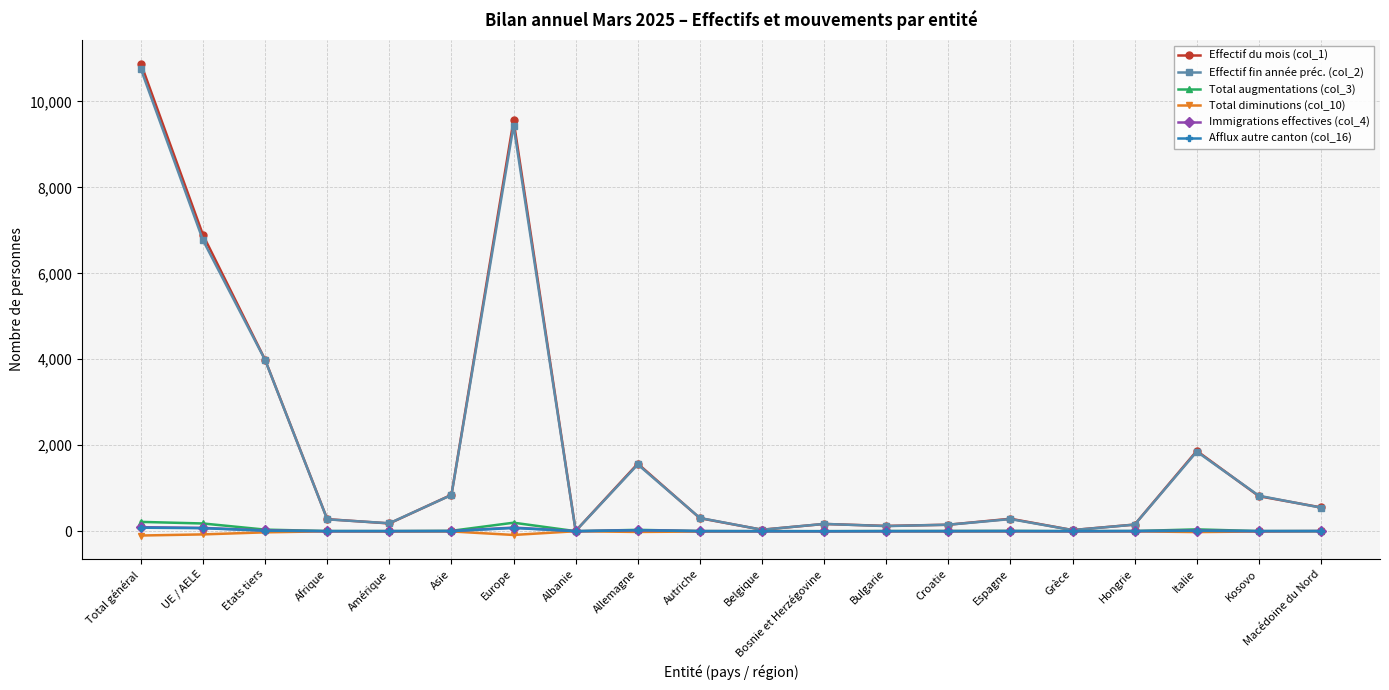

Which label corresponds to the largest value in the chart?

Total général